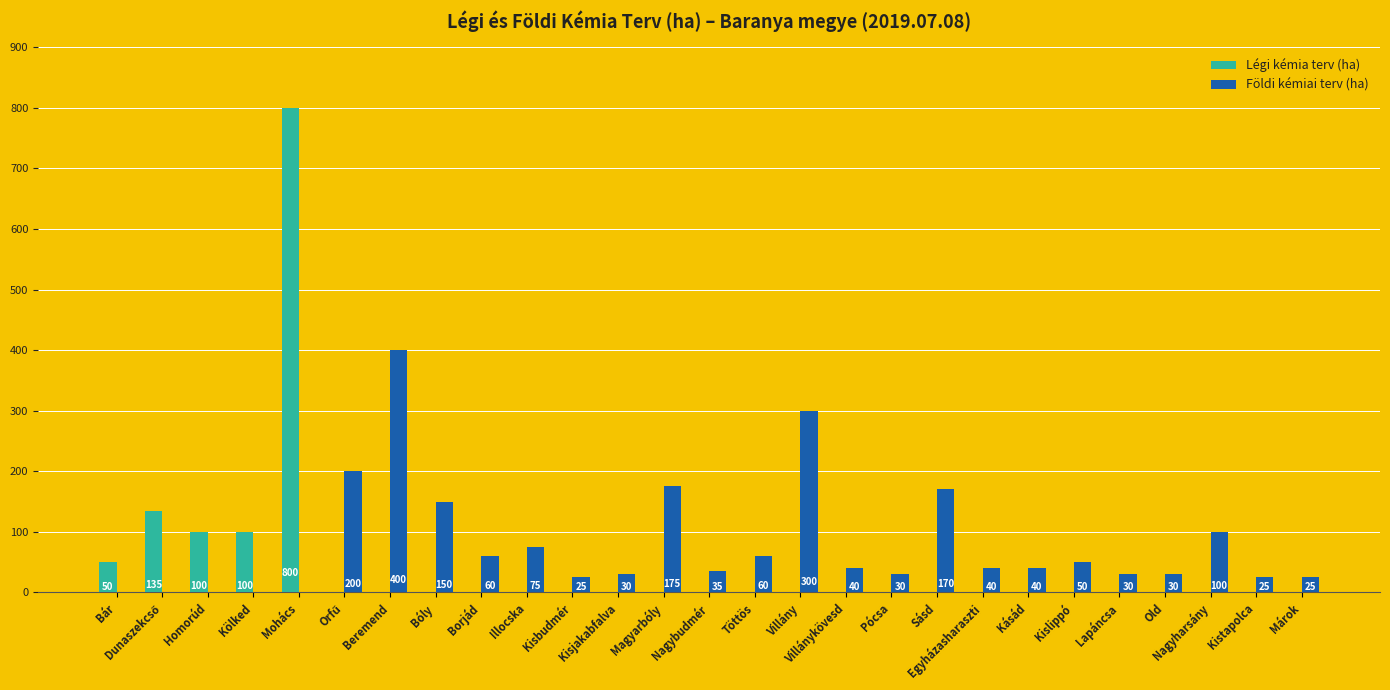

Between Mohács and Kásád, which series saw the biggest shift?

Légi kémia terv (ha)